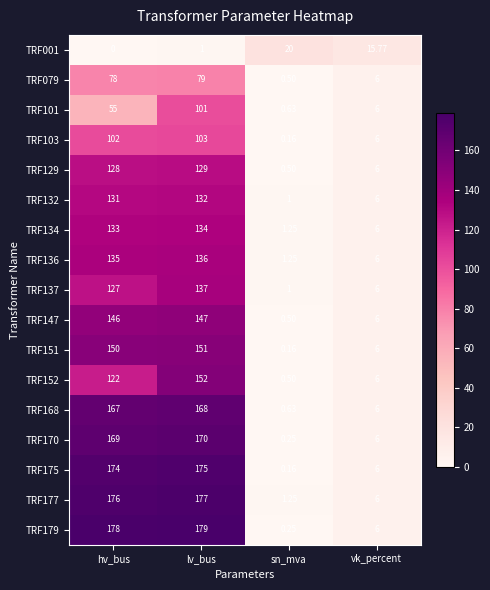

List the labels in order of TRF175 value, smallest first.

sn_mva, vk_percent, hv_bus, lv_bus